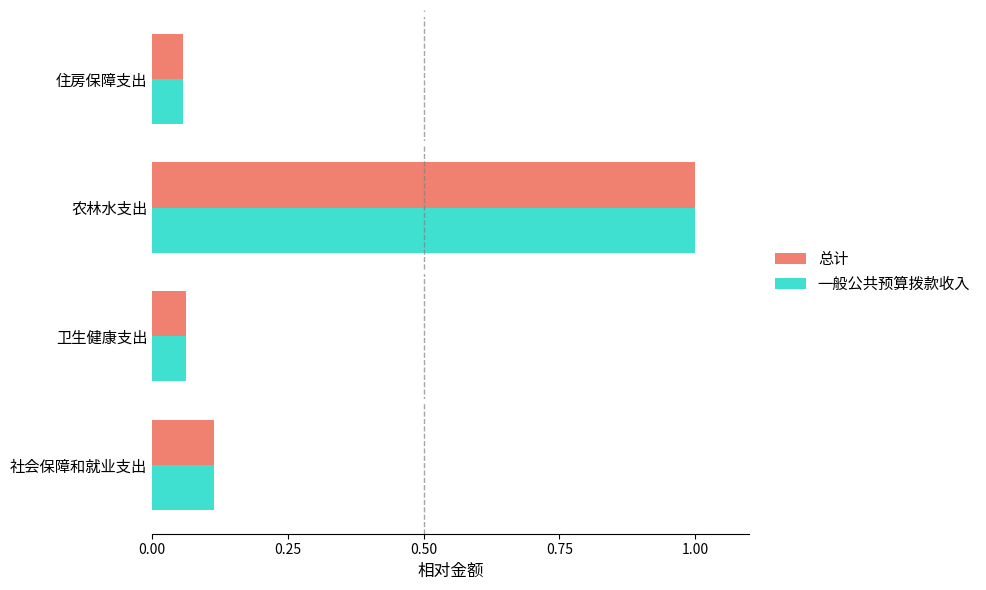

Which category has the highest value across all series?

农林水支出